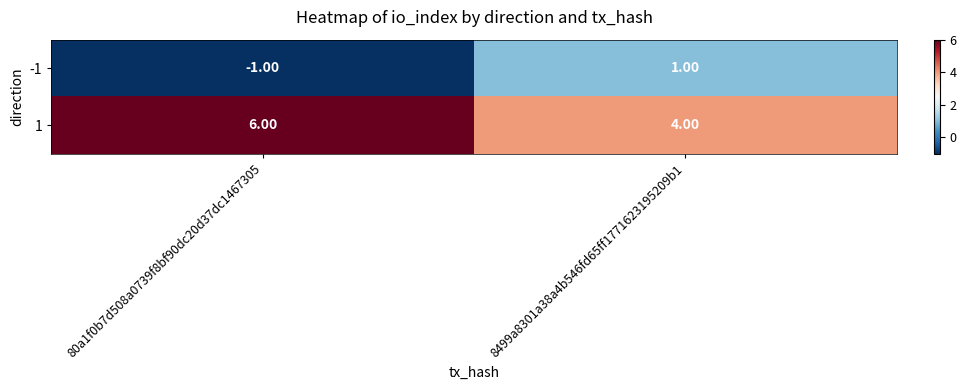

What is the average value of the 1 series?

5